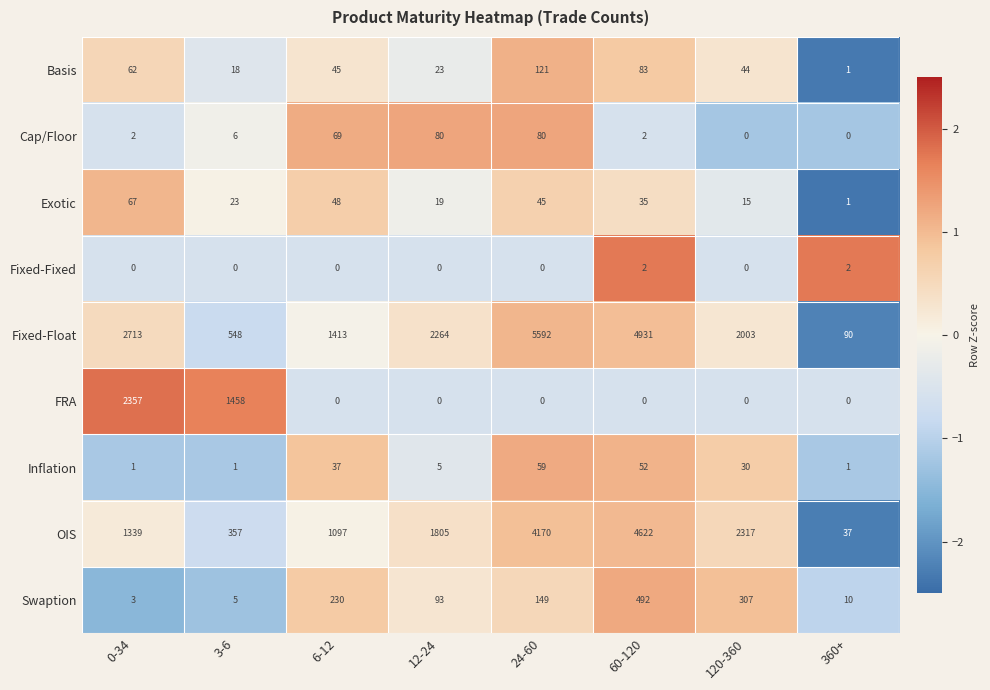

What is the spread (max minus min) of values at 24-60?

5592